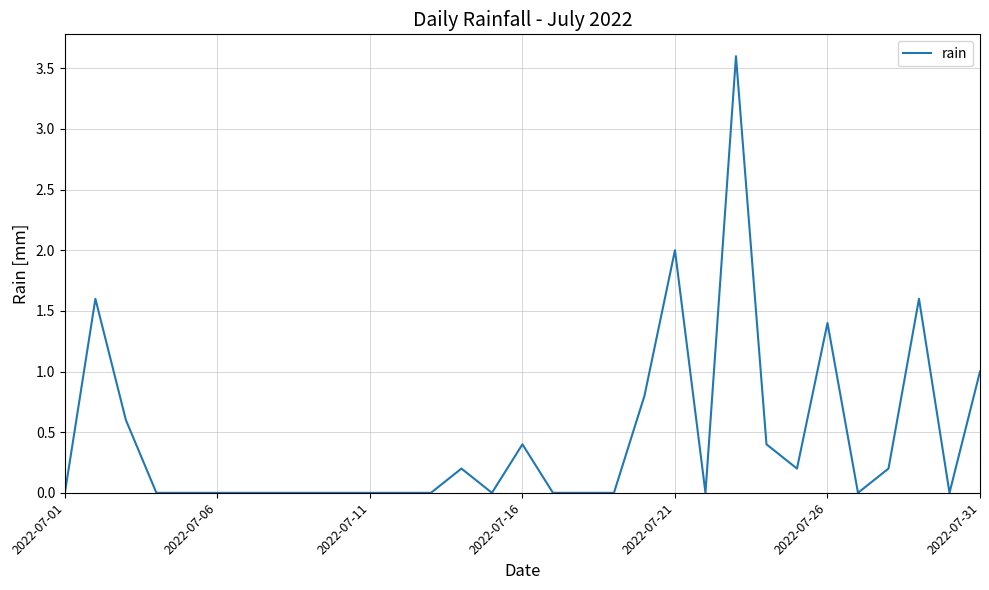

What is the greatest value displayed?

3.6